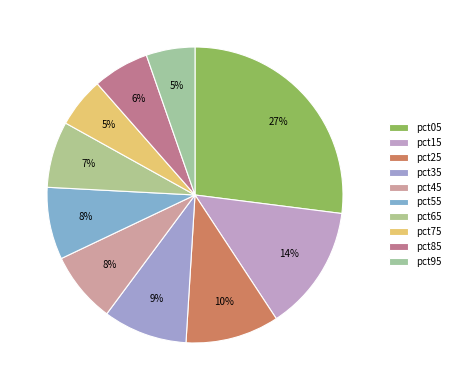

What is the largest slice in the pie chart?

pct05